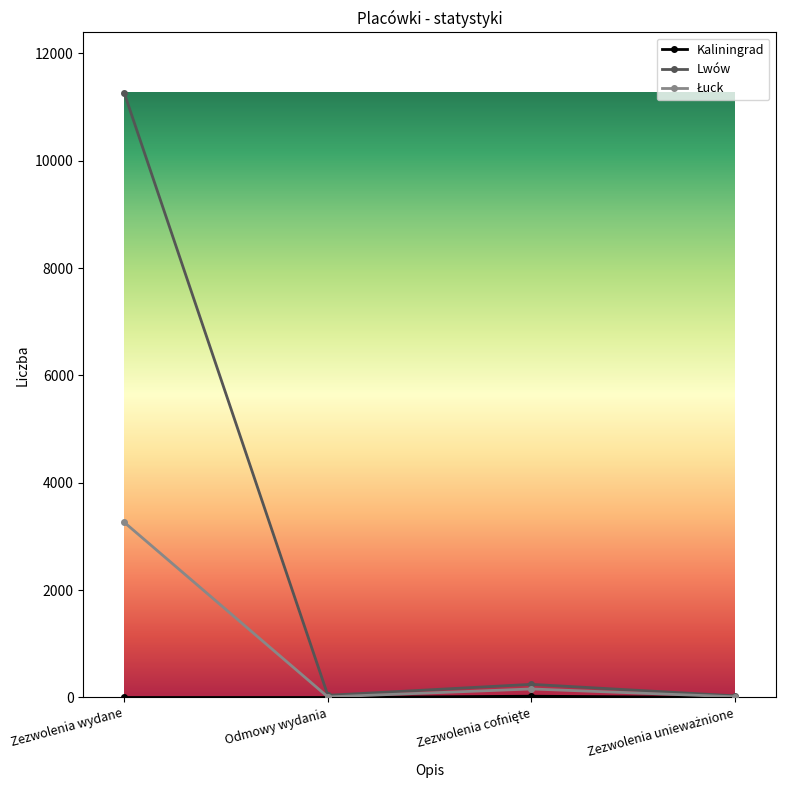

How many series are shown in this chart?

3